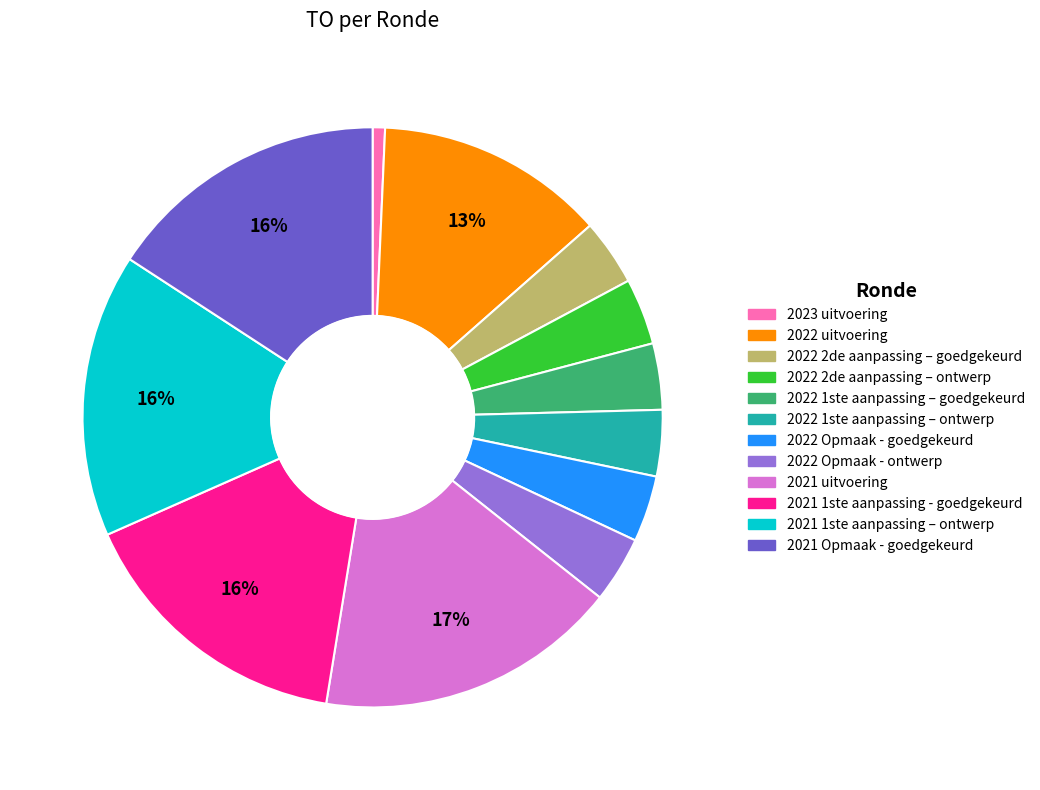

To the nearest percent, what portion does 2022 1ste aanpassing – ontwerp represent?

4%